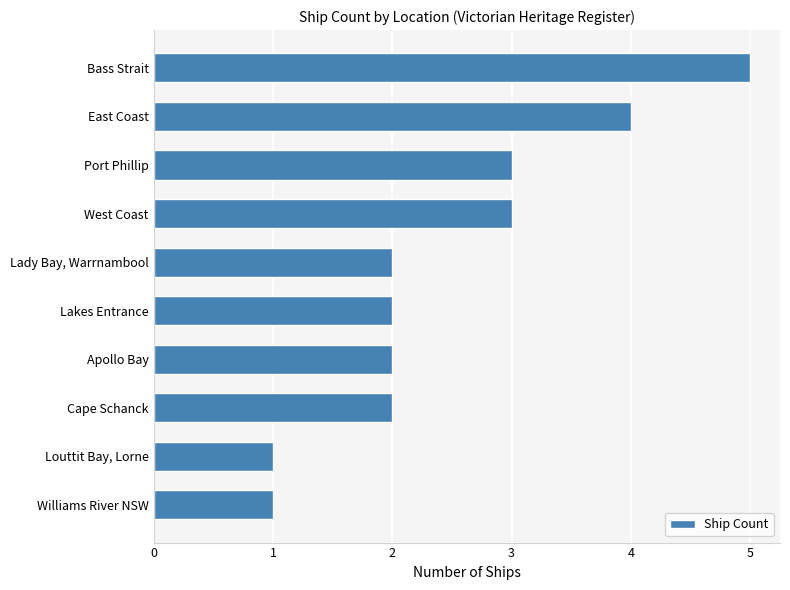

Reading bottom to top, what are all the values shown in this chart?

1	1	2	2	2	2	3	3	4	5